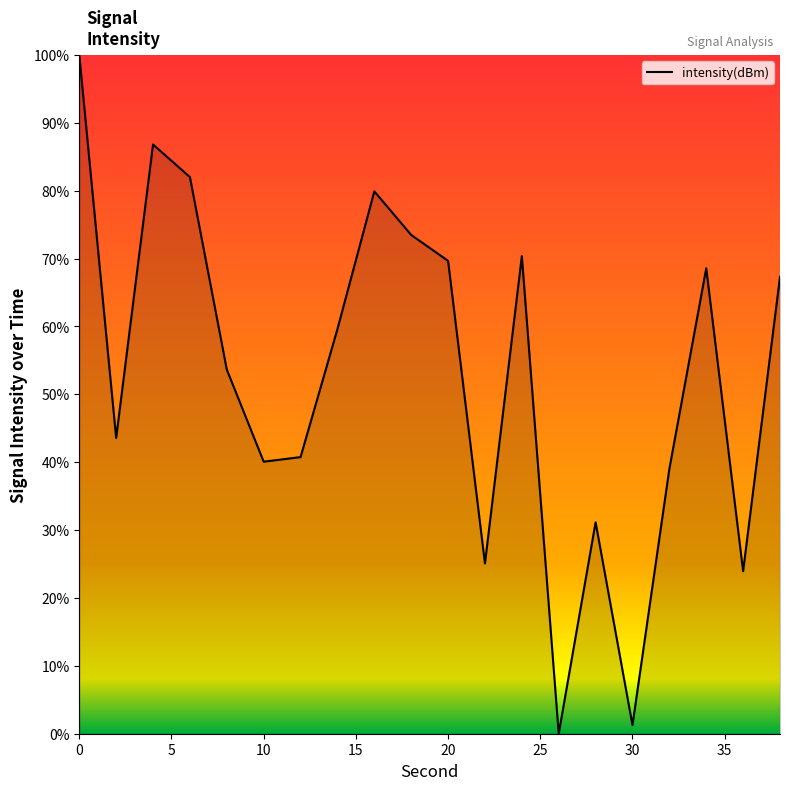

Reading right to left, extract all data points from this chart.

67.3	23.9	68.6	39.0	1.3	31.1	0.0	70.4	25.1	69.7	73.5	79.9	59.6	40.8	40.1	53.6	82.0	86.8	43.6	100.0